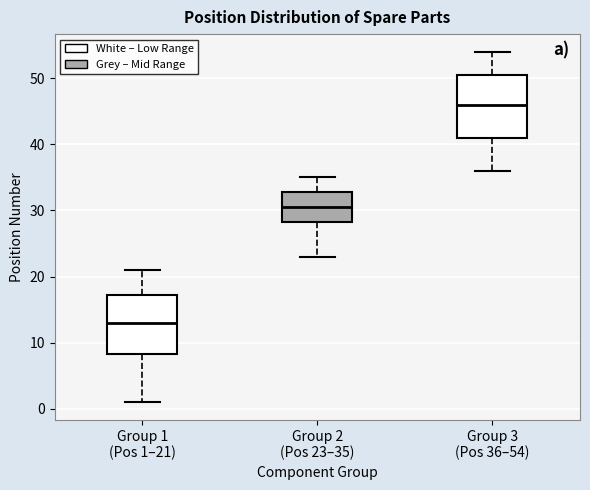

Reading left to right, read every box against the y-axis: the position of its median line, the range the box covers, and the ends of its whiskers. The values are not printed on the chart, so give them approximately, as read against the axis.

Group 1 (Pos 1–21): median 13, box 8 to 17, whiskers 1 to 21
Group 2 (Pos 23–35): median 31, box 28 to 33, whiskers 23 to 35
Group 3 (Pos 36–54): median 46, box 41 to 51, whiskers 36 to 54